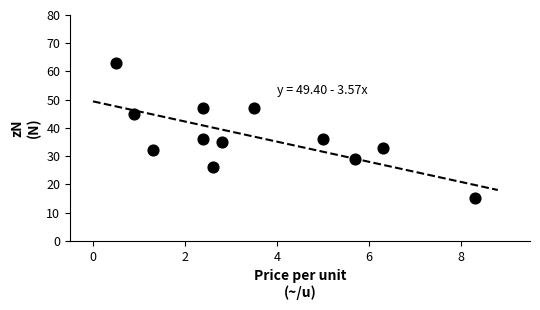

What is the range of Y values (max minus min)?

48